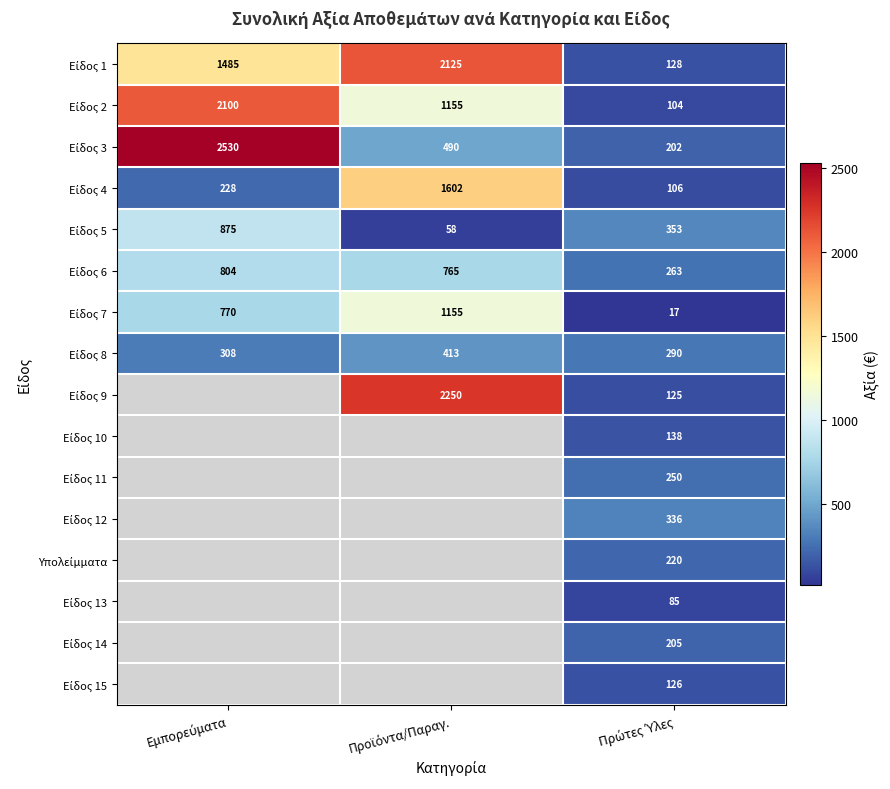

Between Εμπορεύματα and Προϊόντα/Παραγ., which series saw the biggest shift?

Είδος 3